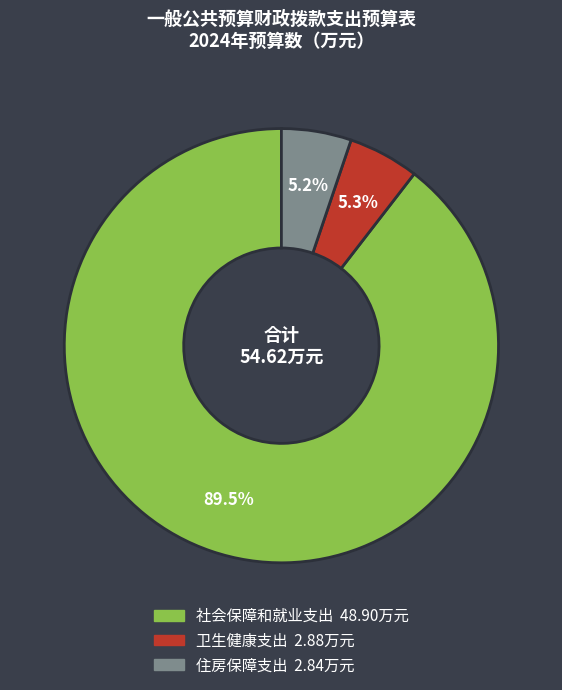

How many segments does this pie chart have?

3